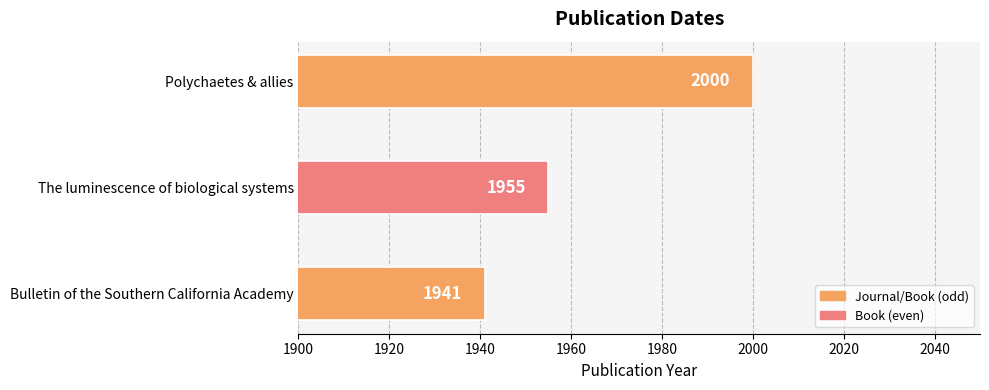

Are the bars grouped side by side (vs. stacked)?

No